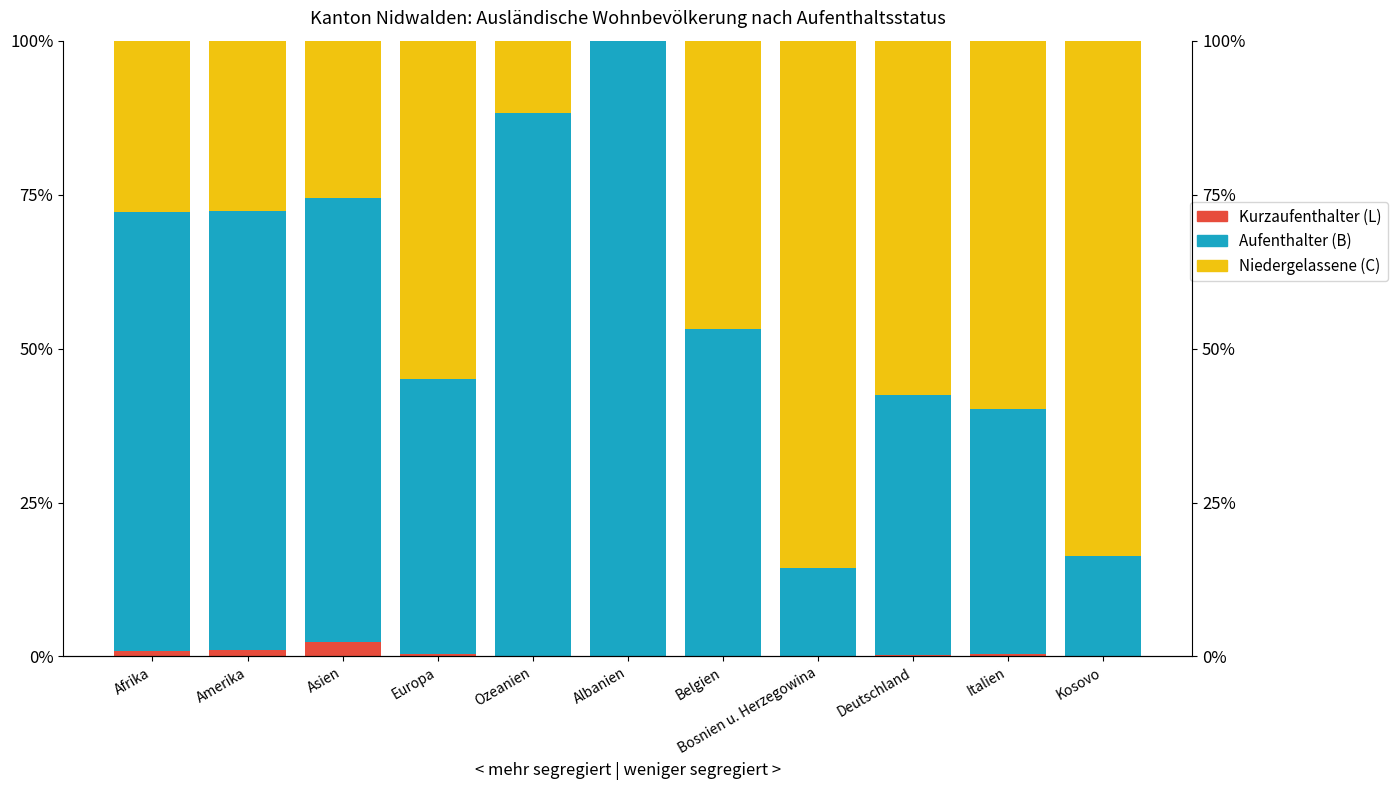

How many bars are there in total?

33